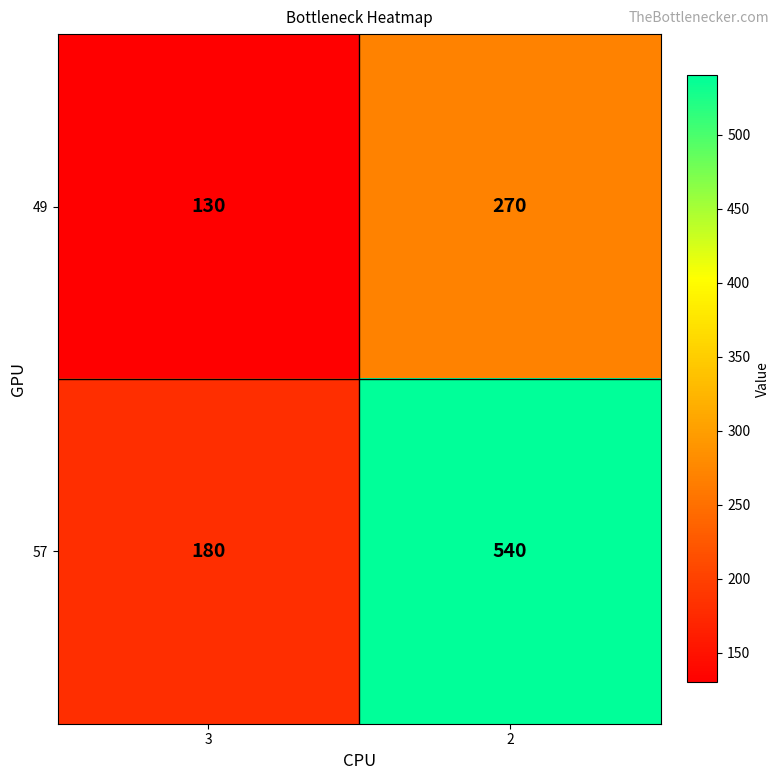

Reading left to right, what are all the values shown in this chart?

49: 130	270
57: 180	540